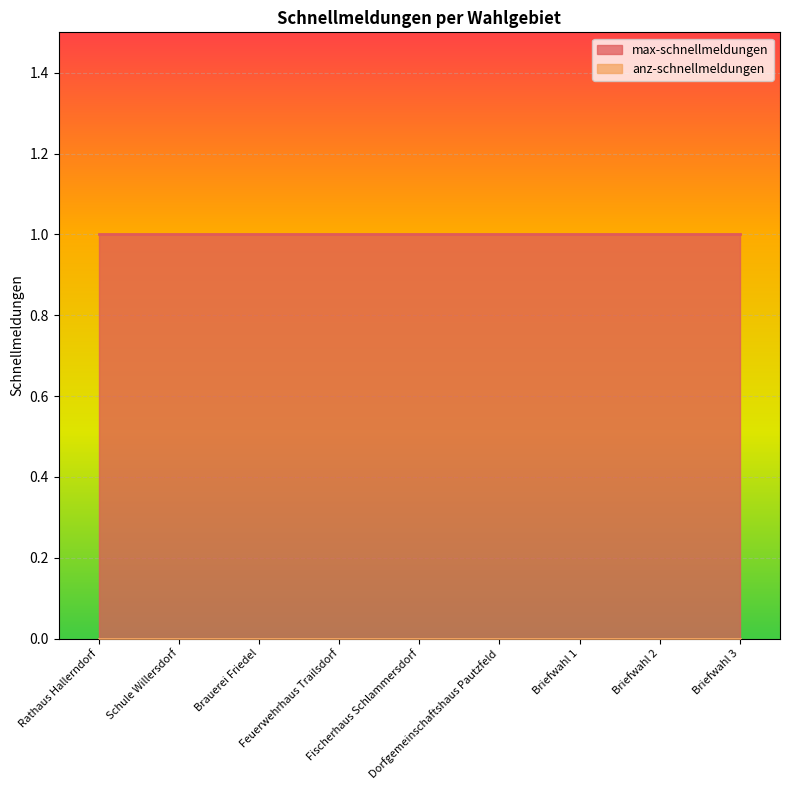

What is the label of the 8th point from the left?

Briefwahl 2